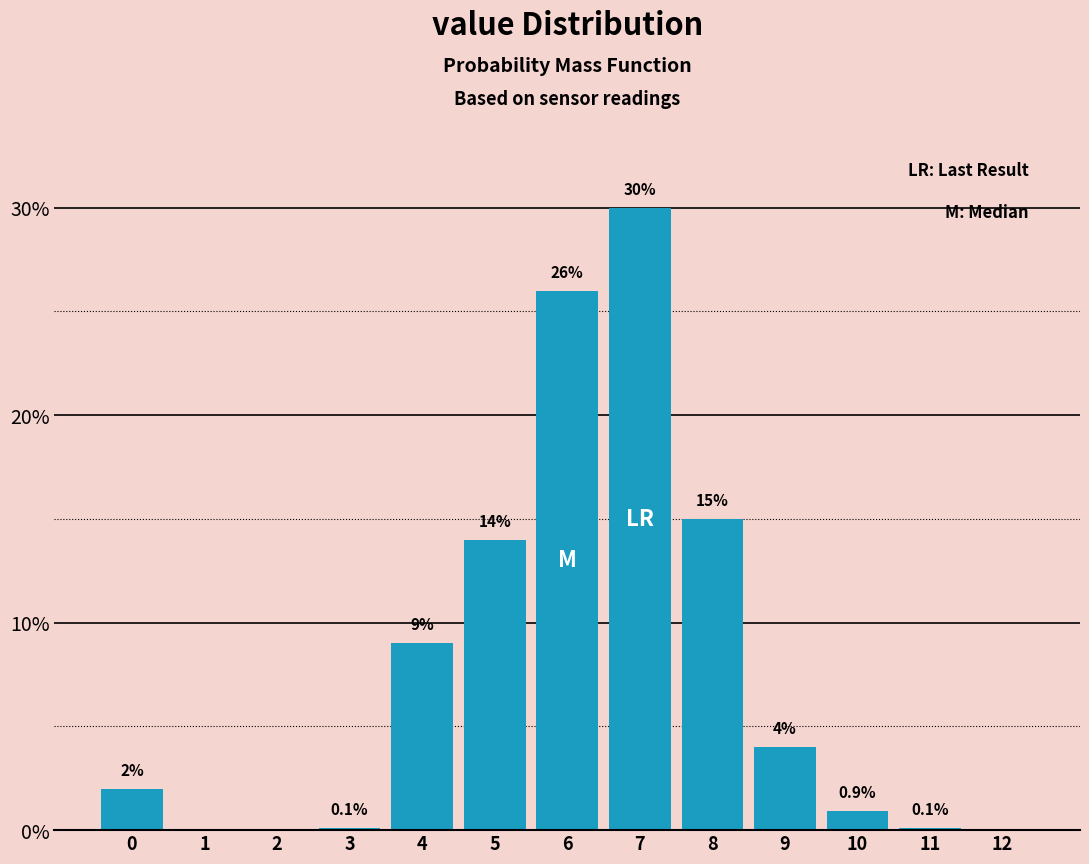

Reading left to right, list all the values displayed in this chart.

0=2.0	1=0.0	2=0.0	3=0.1	4=9.0	5=14.0	6=26.0	7=30.0	8=15.0	9=4.0	10=0.9	11=0.1	12=0.0